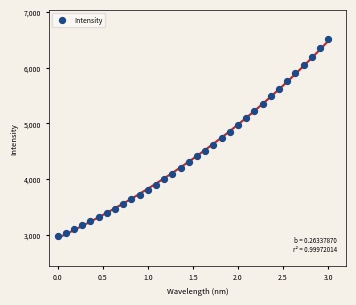

What is the range of X values (max minus min)?

3.0